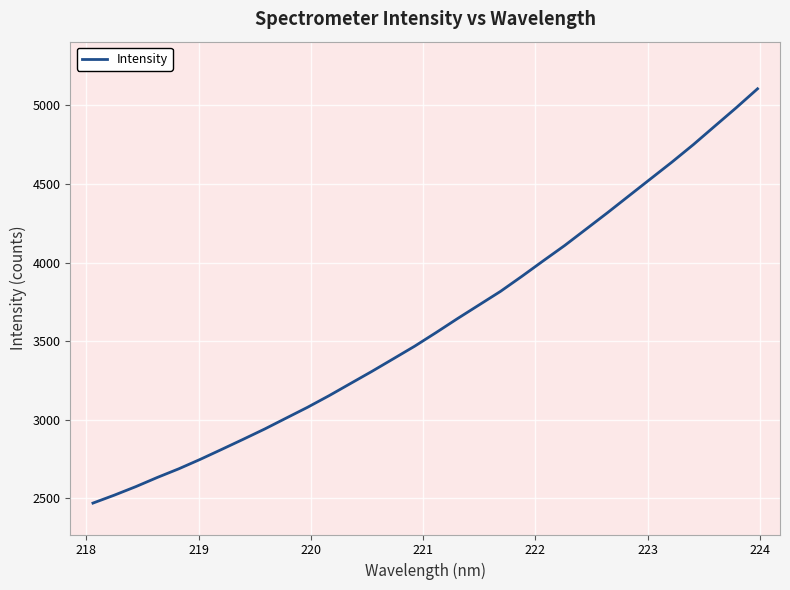

What is the maximum value shown in the chart?

5106.4